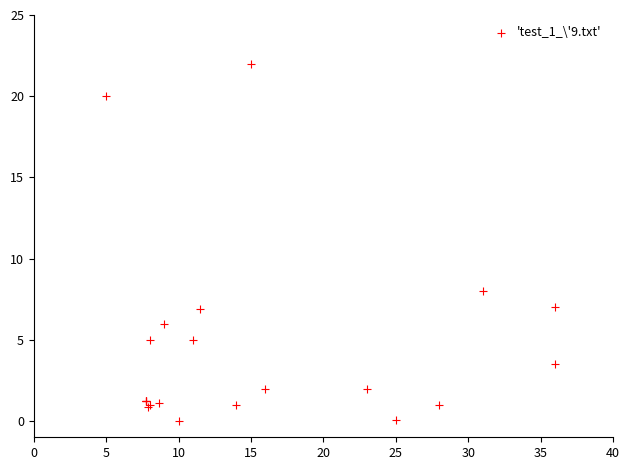

What Y value in the scatter plot is closest to 11?

8.0